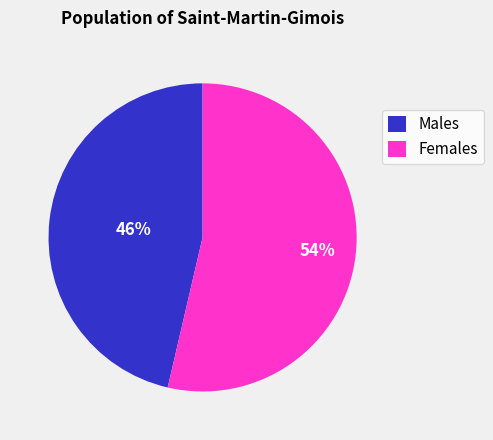

True or false: Females accounts for 54% of the total.

True